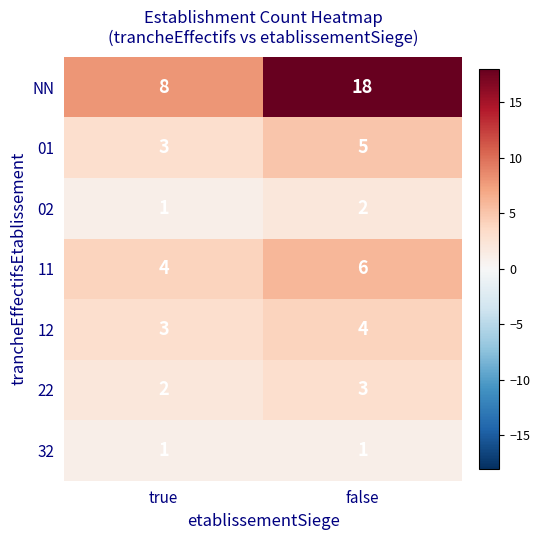

The 32 series shows 1 at true. True or false?

True